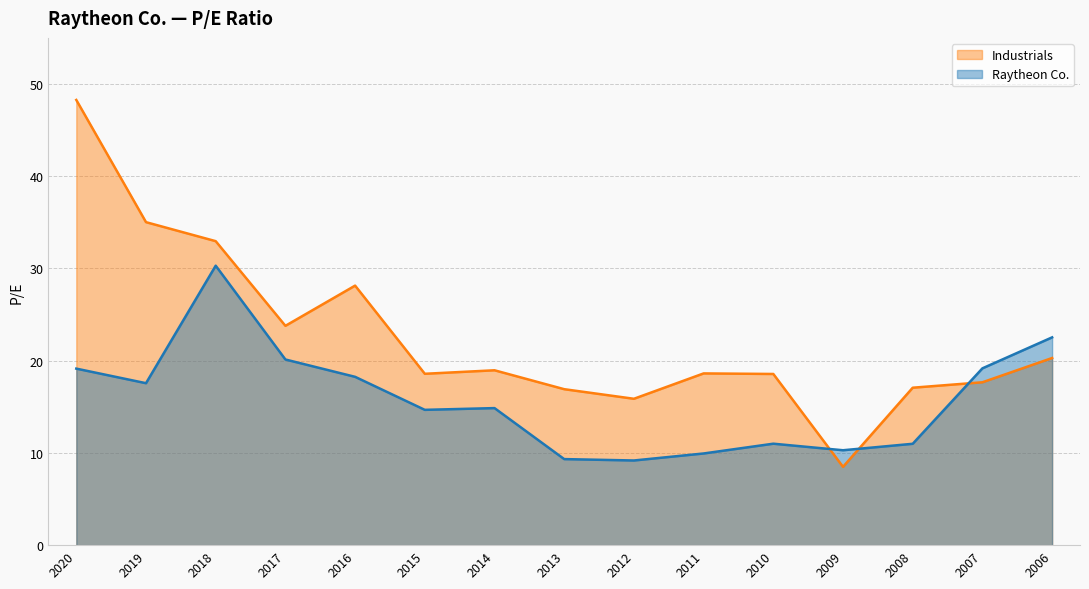

Between which two adjacent categories do Raytheon Co. and Industrials first intersect?

2010 and 2009